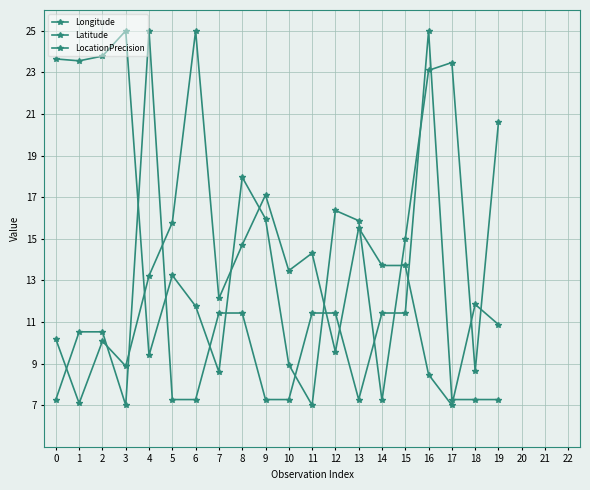

Count the number of categories in the chart.

20